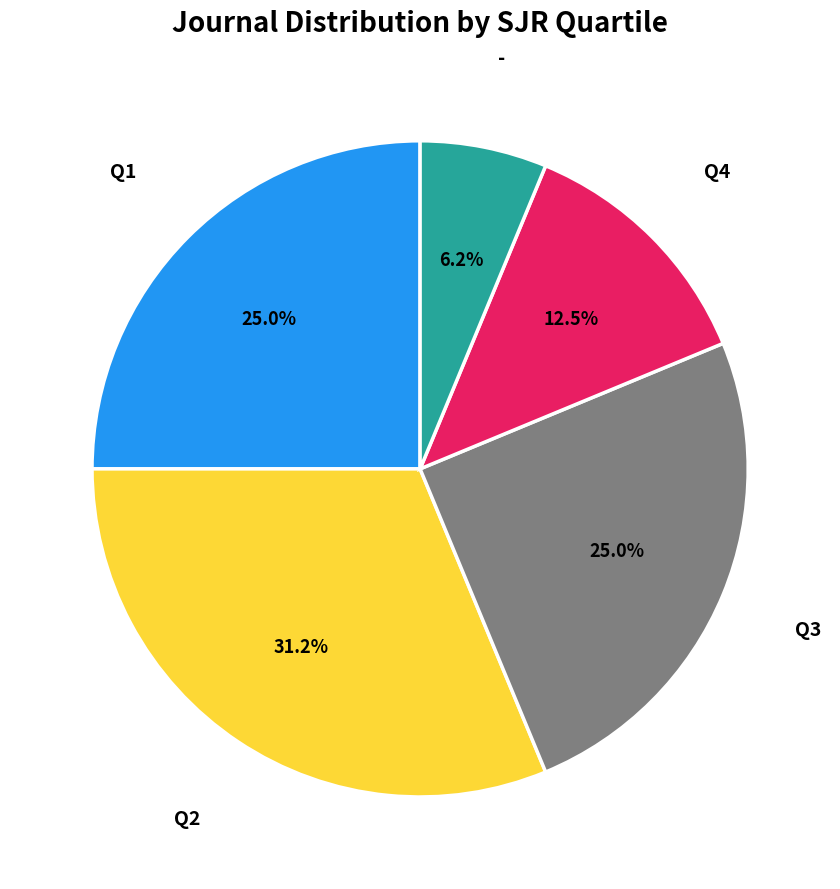

Does any single category account for the majority?

No